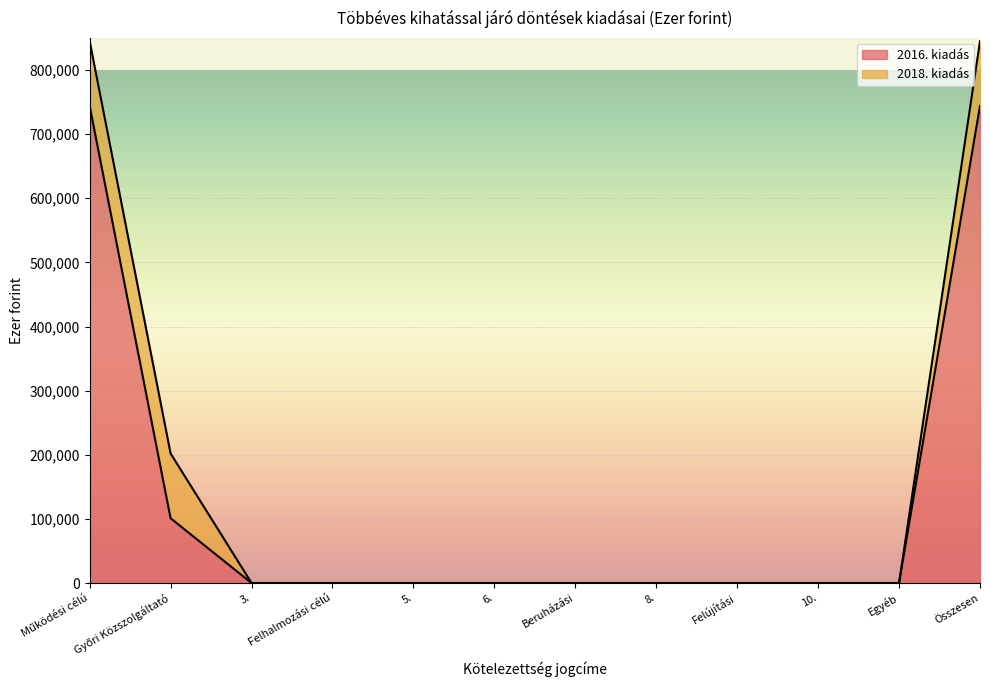

Rank the categories by value from highest to lowest.

Működési célú, Összesen, Győri Közszolgáltató, 3., Felhalmozási célú, 5., 6., Beruházási, 8., Felújítási, 10., Egyéb